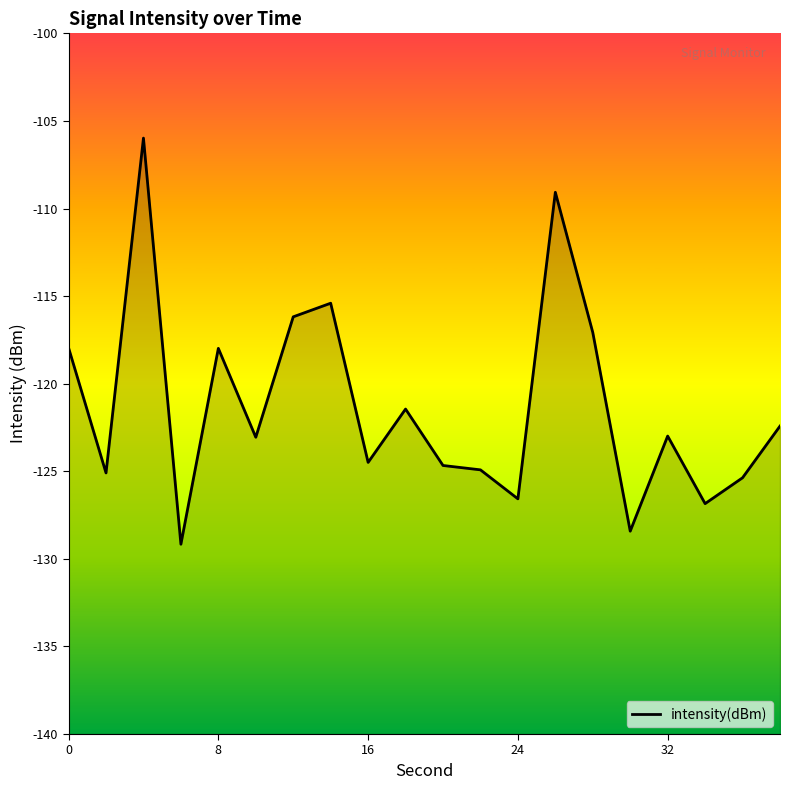

Does the chart display data point markers on the line(s)?

No